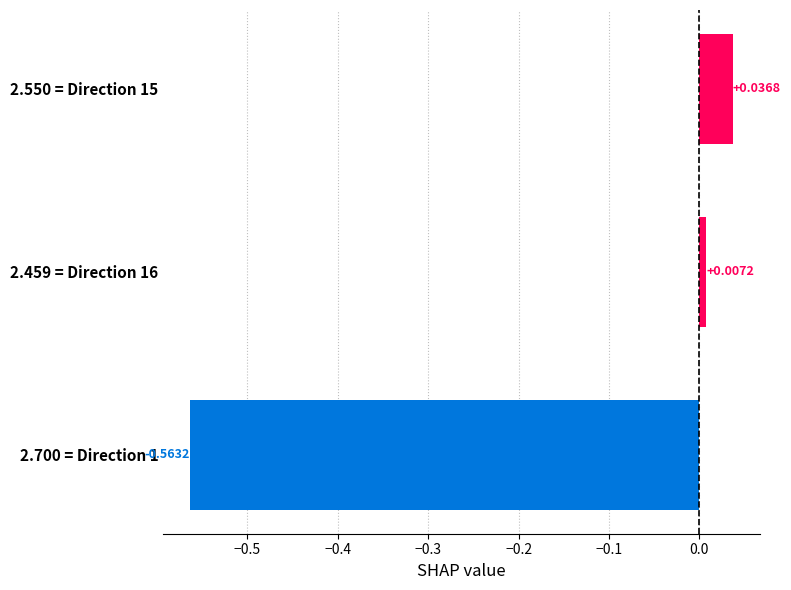

How many values are below zero?

1